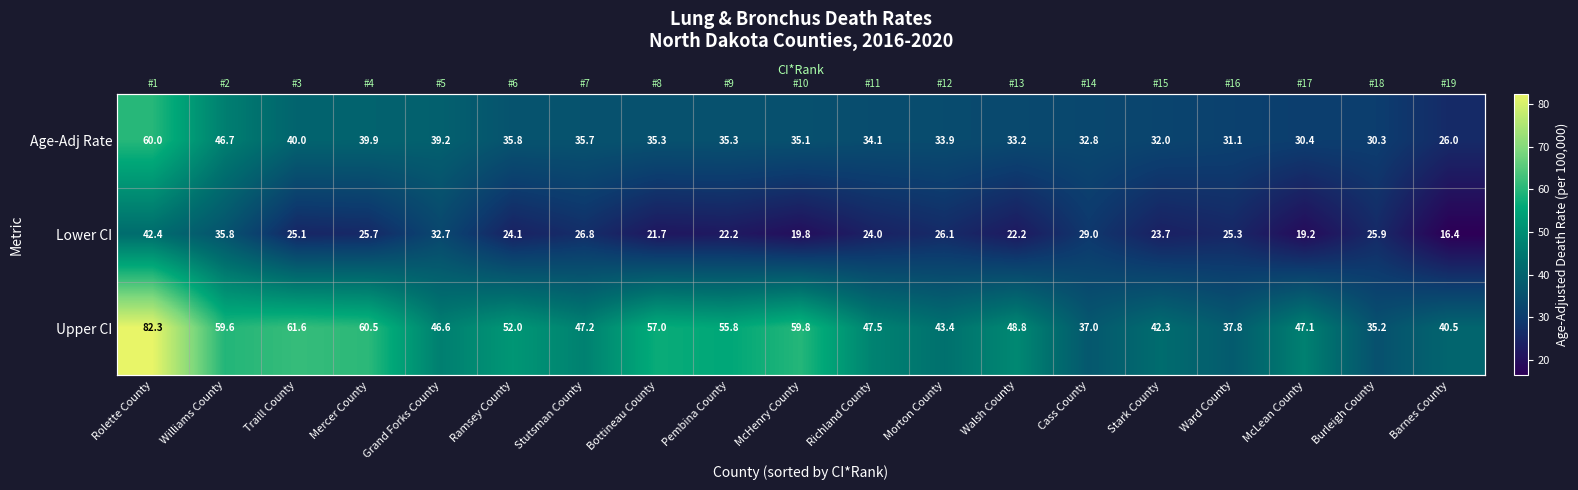

At Ramsey County, list the series in order from largest to smallest.

Upper CI, Age-Adj Rate, Lower CI